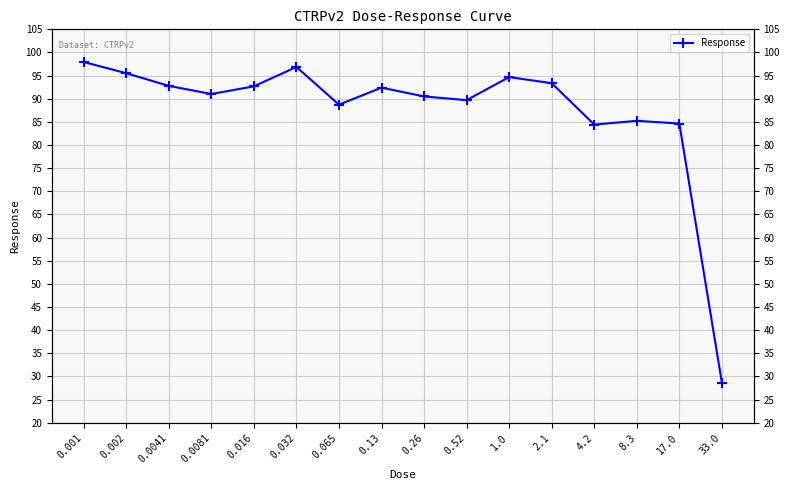

List the labels in order of value, smallest first.

33.0, 4.2, 17.0, 8.3, 0.065, 0.52, 0.26, 0.0081, 0.13, 0.016, 0.0041, 2.1, 1.0, 0.002, 0.032, 0.001